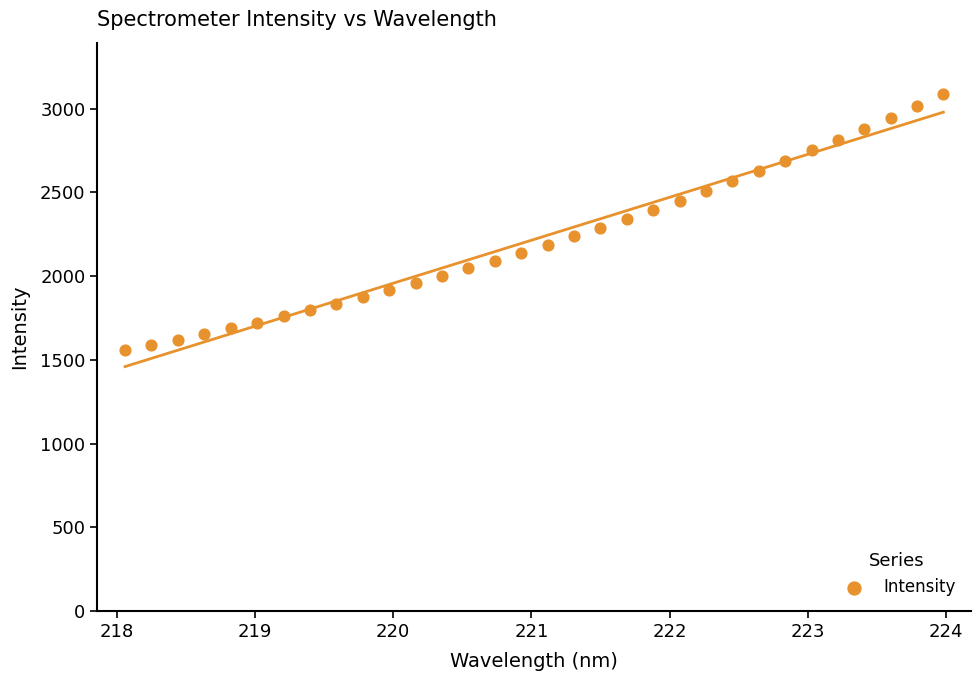

What is the range of X values (max minus min)?

5.9